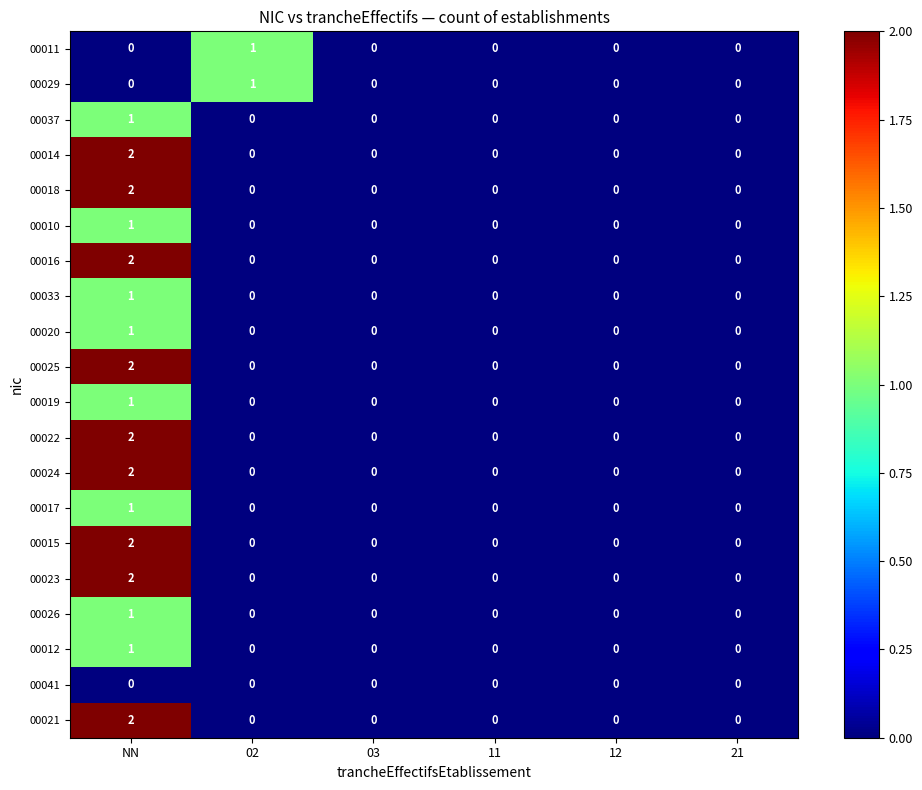

At which label does 00018 reach its peak?

NN